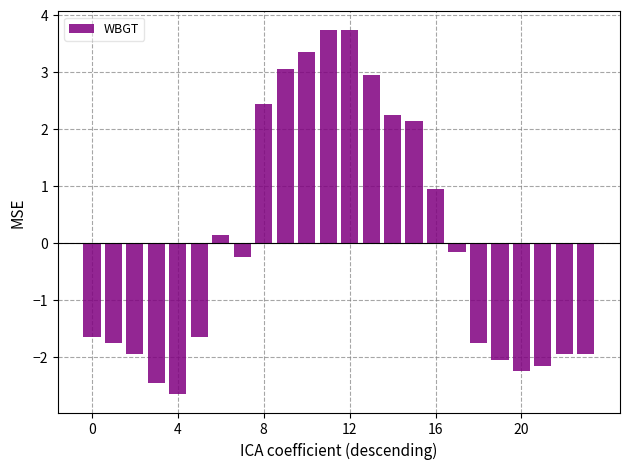

What is the greatest value displayed?

3.7